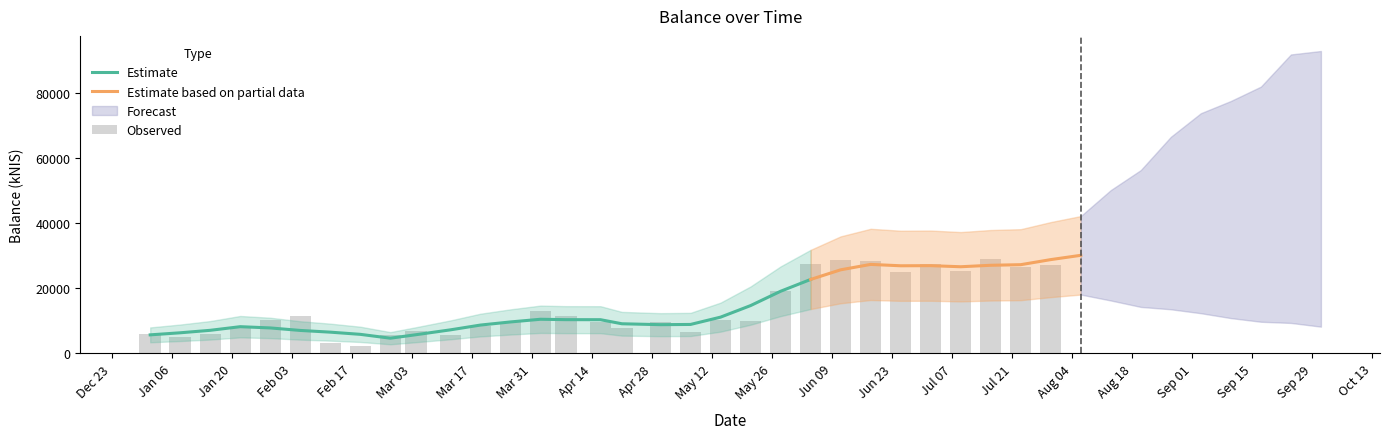

What is the maximum value for Estimate?

22685.9